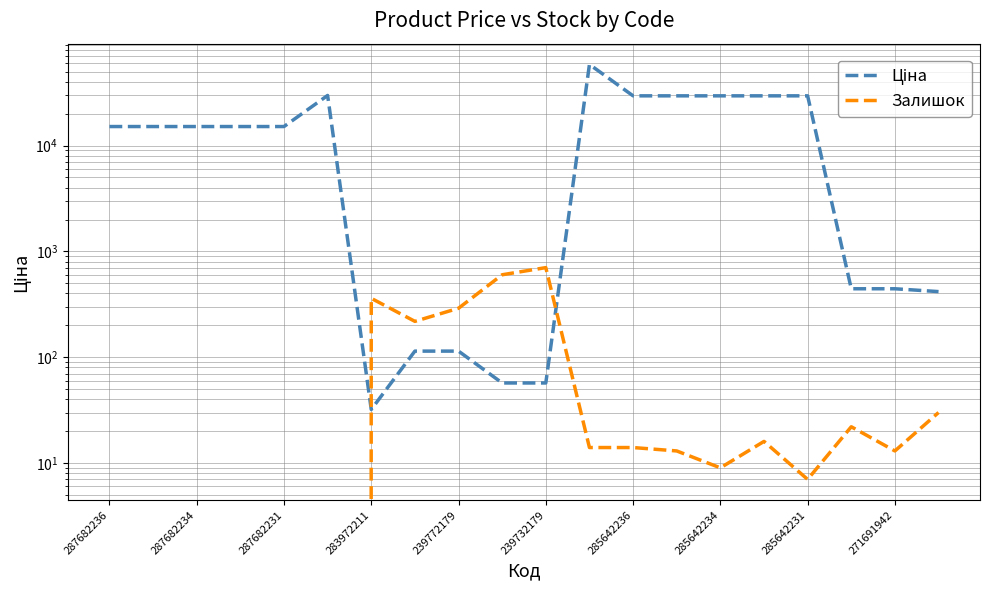

The Залишок series shows -427.3 at 239732179. True or false?

False